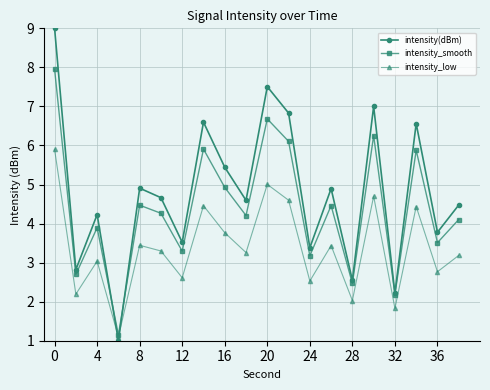

Does the chart display data point markers on the line(s)?

Yes